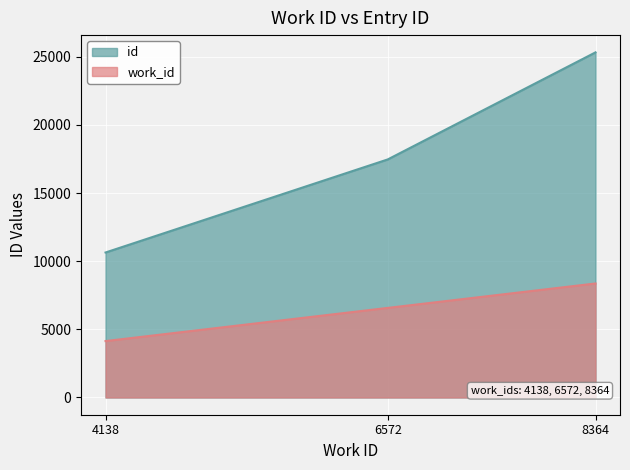

How many lines are shown in the chart?

2